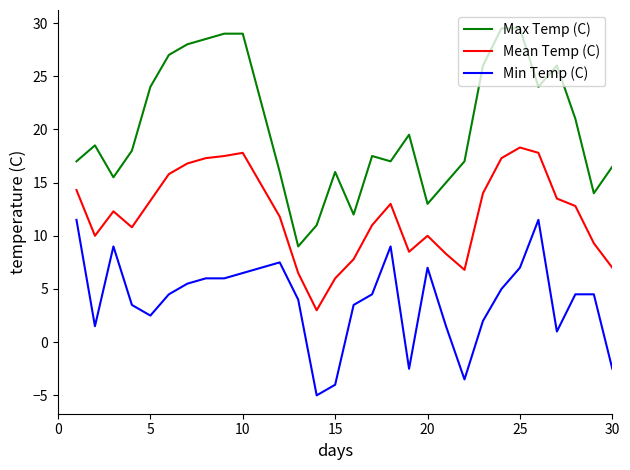

What is the difference between the maximum and minimum values in the Max Temp (C) series?

20.5